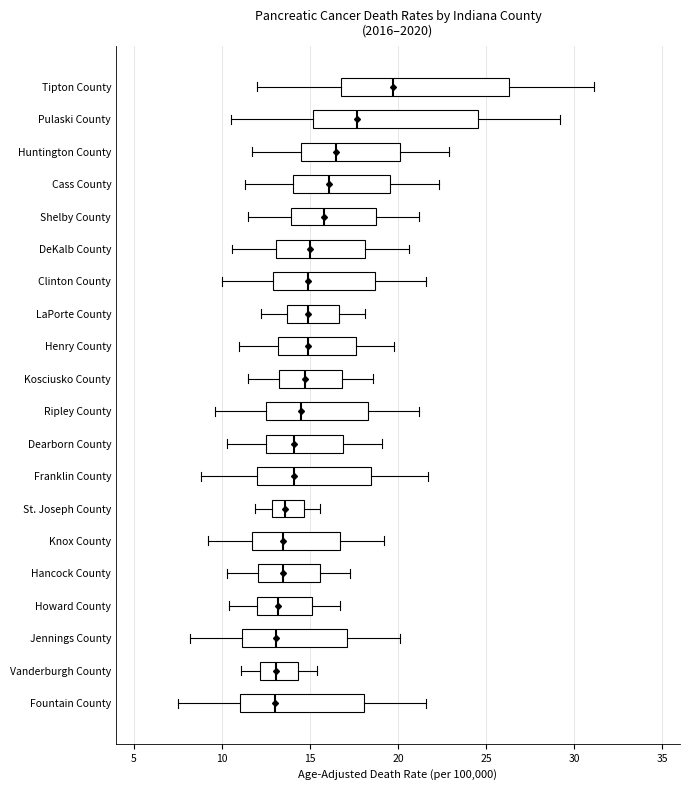

Where is the left edge of the box for Cass County on the x-axis? The values are not printed on the chart, so give them approximately, as read against the axis.

14.0